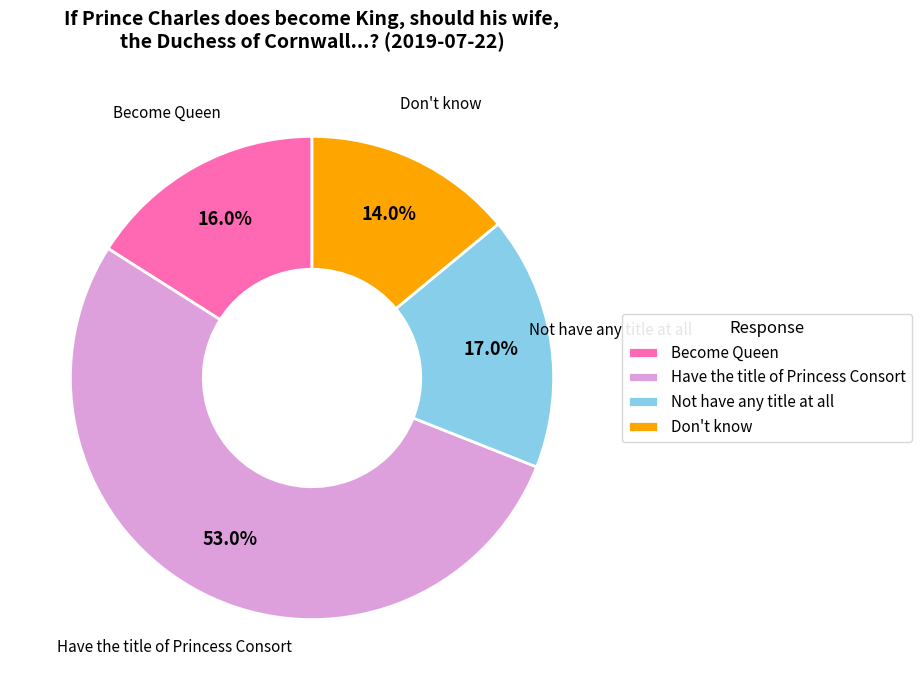

Is it true that Become Queen is 3% of the pie?

False